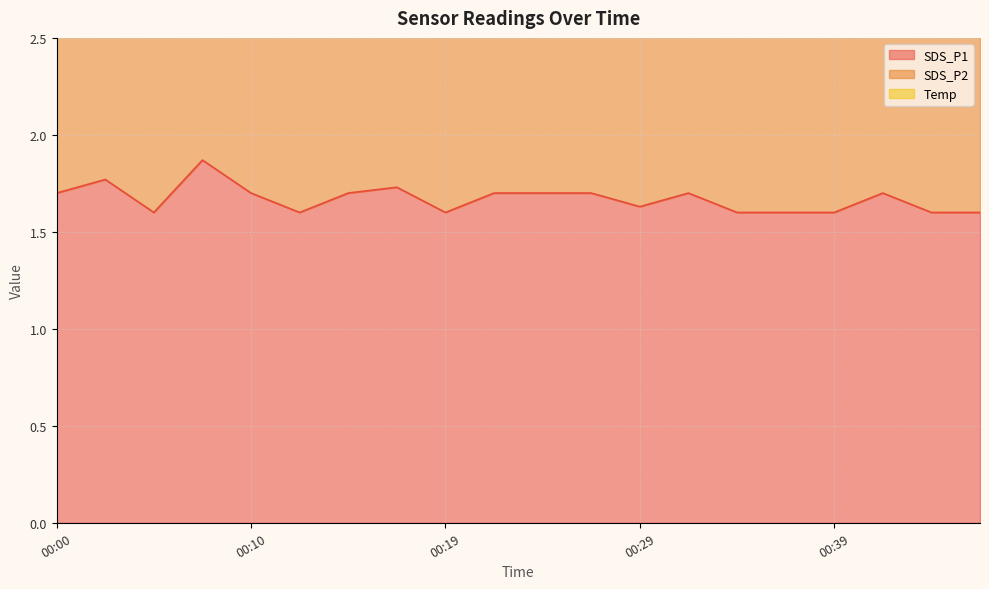

What is the spread (max minus min) of values at 00:17?

1.6